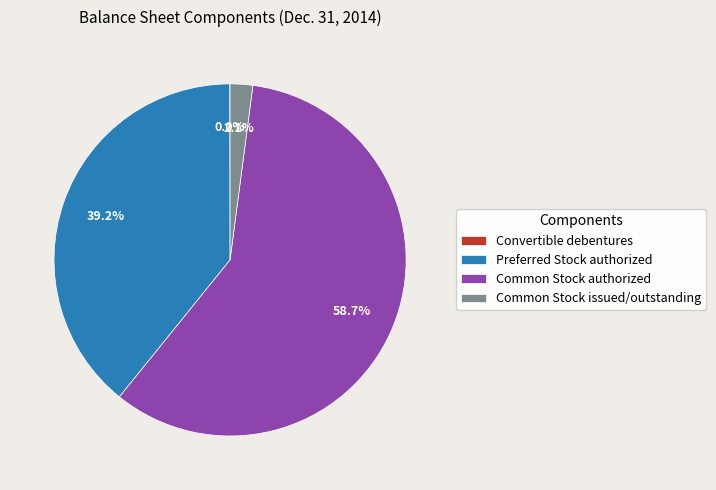

What percentage is NOT represented by Common Stock authorized?

41.3%